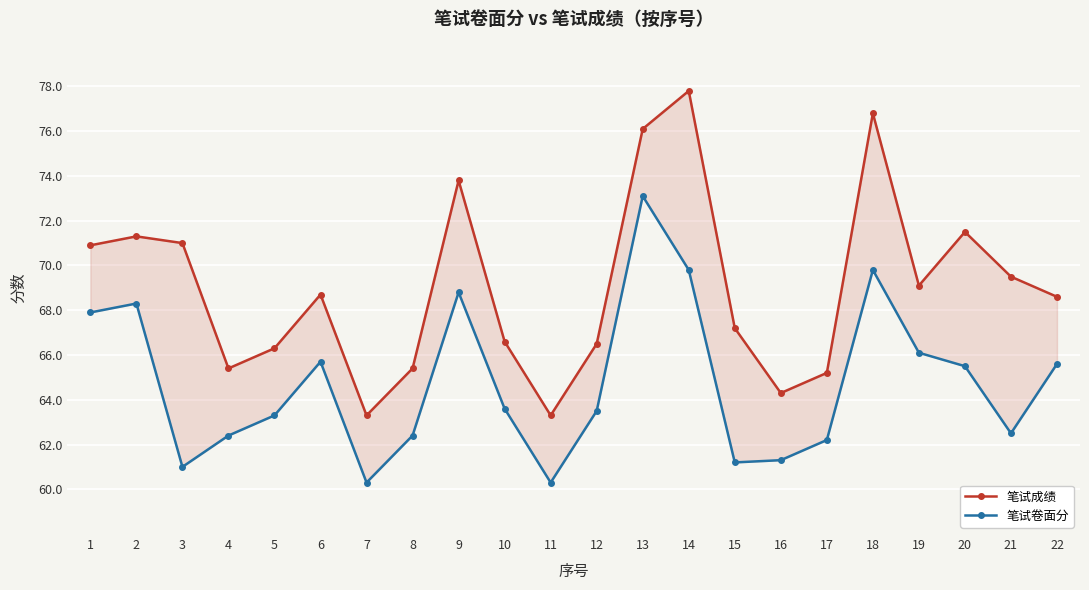

At which category is the sum across all series the highest?

13